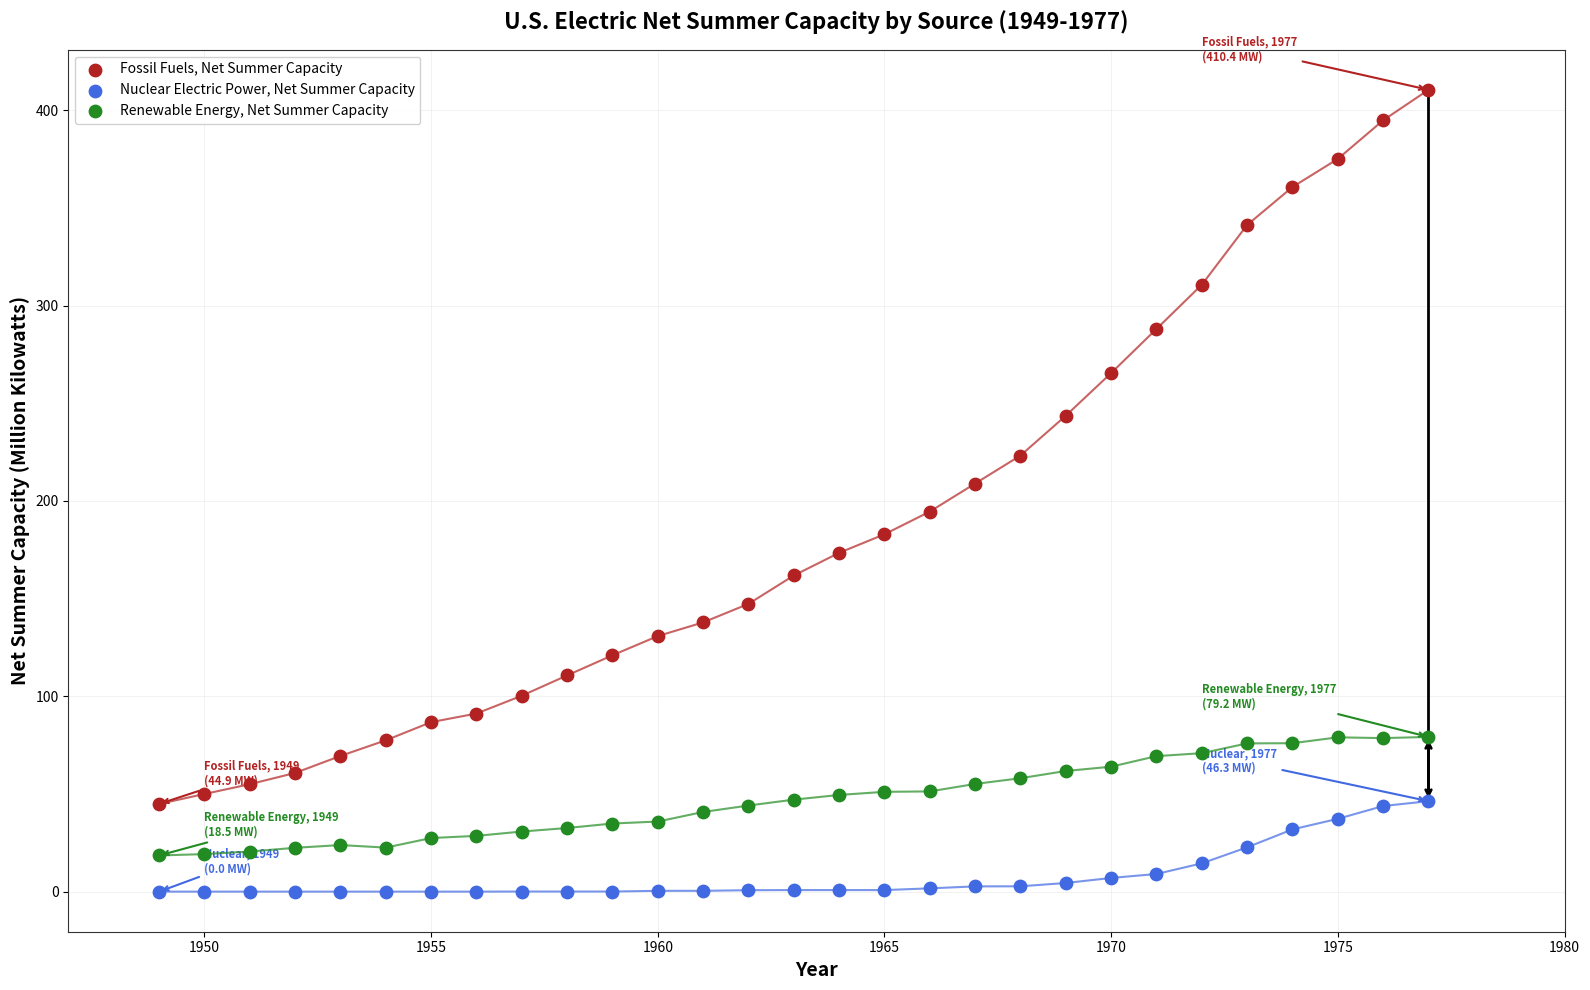

Across all data points, what is the range of Y values (max minus min)?

410.4